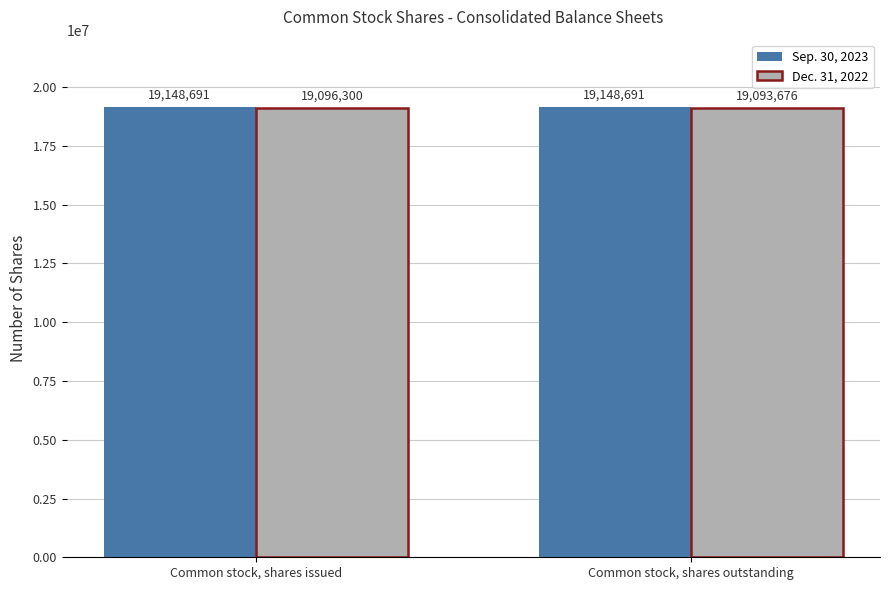

What is the sum of all Sep. 30, 2023 values?

38297382